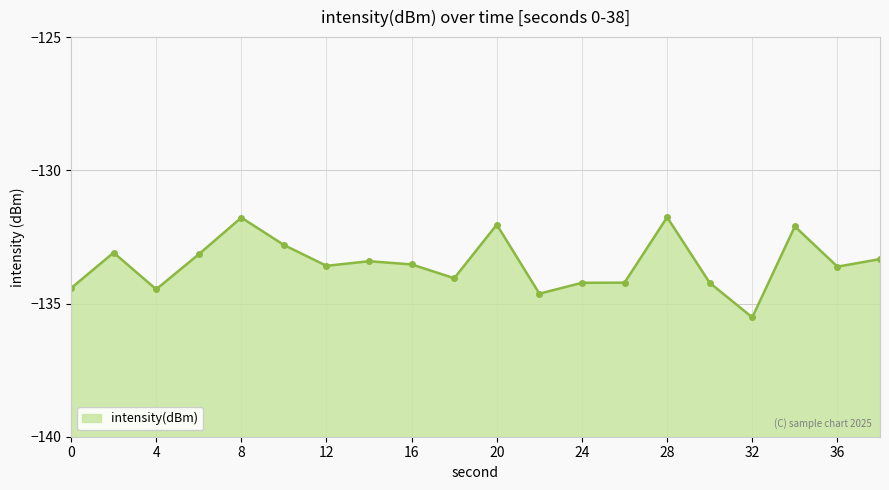

Does the chart display data point markers on the line(s)?

Yes